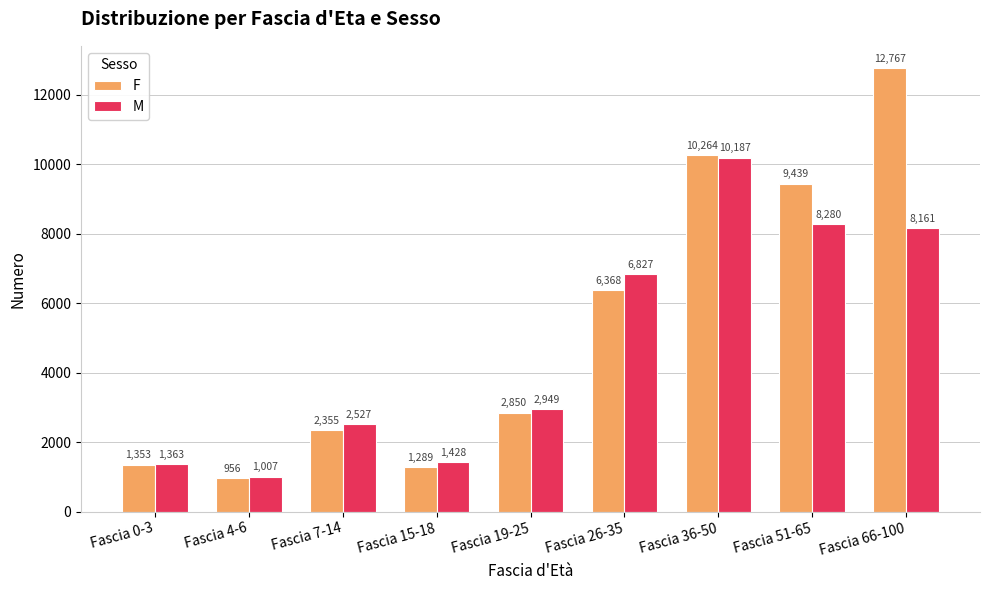

What is the minimum value shown in the chart?

956